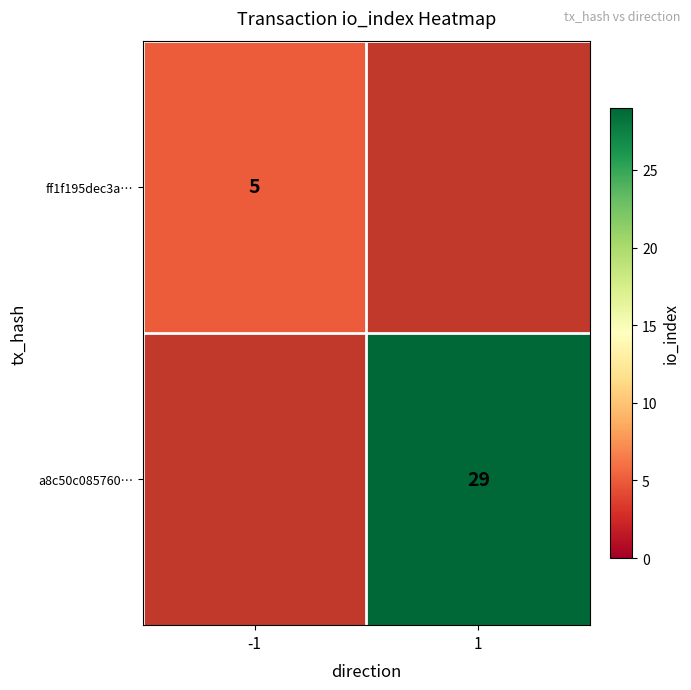

The value of a8c50c085760… at 1 is 12. True or false?

False